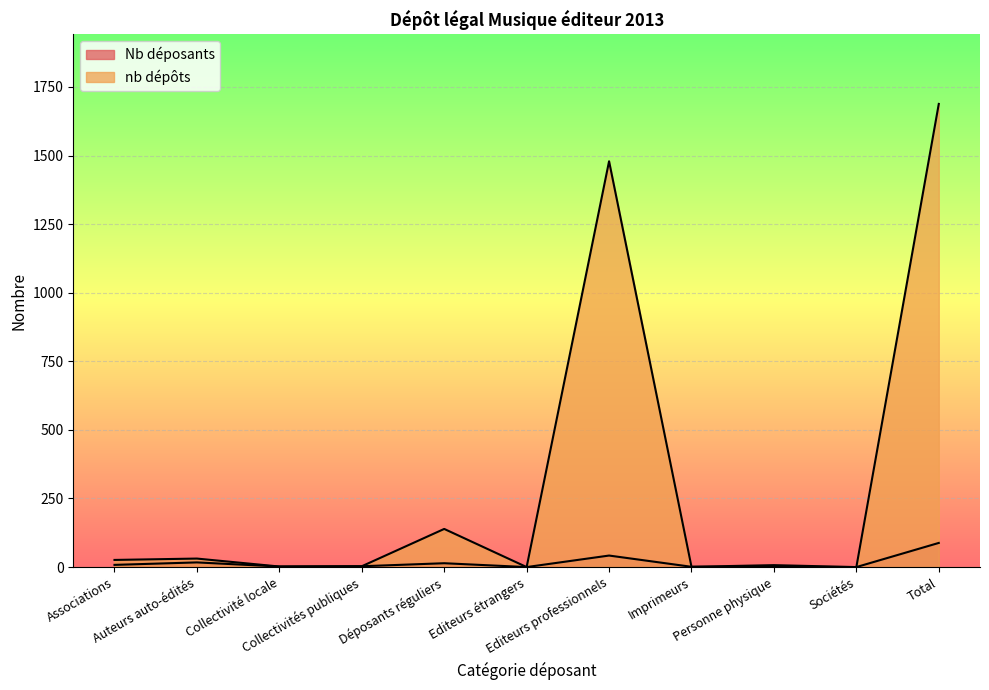

True or false: nb dépôts has a value of 17 at Associations.

False